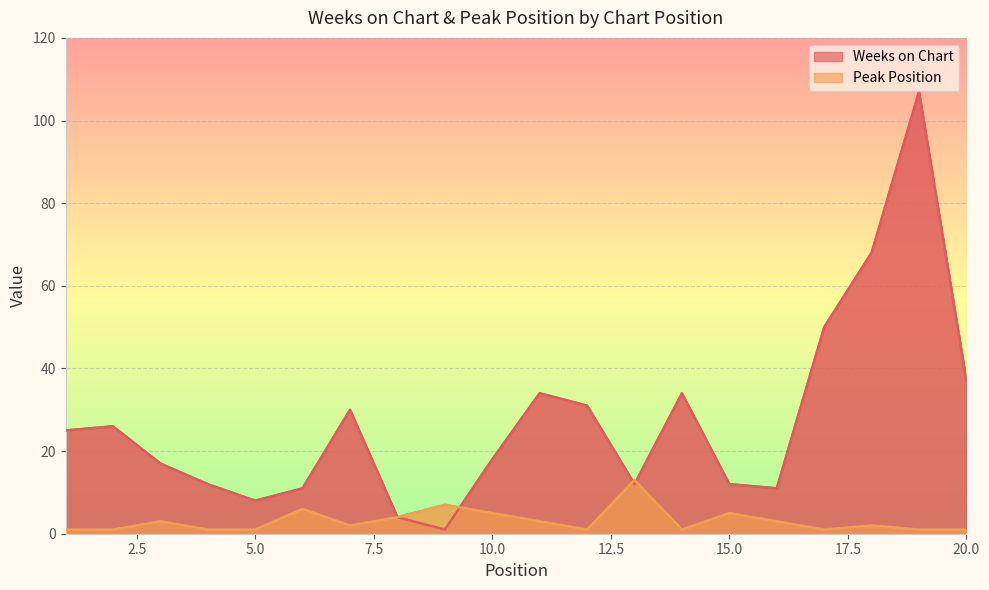

What is the highest value of the Peak Position series?

13